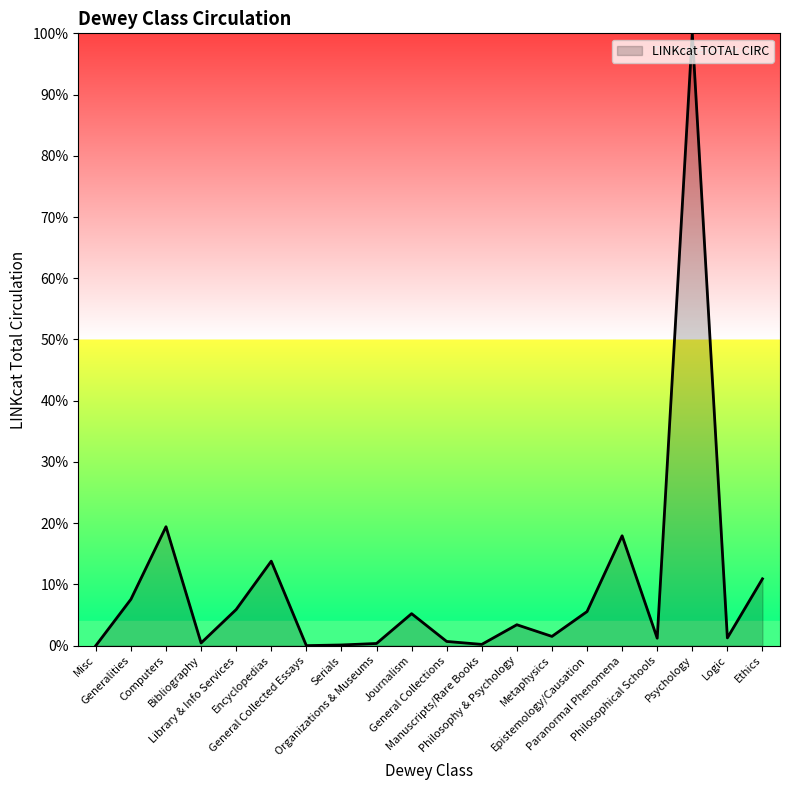

What is the greatest value displayed?

100.0